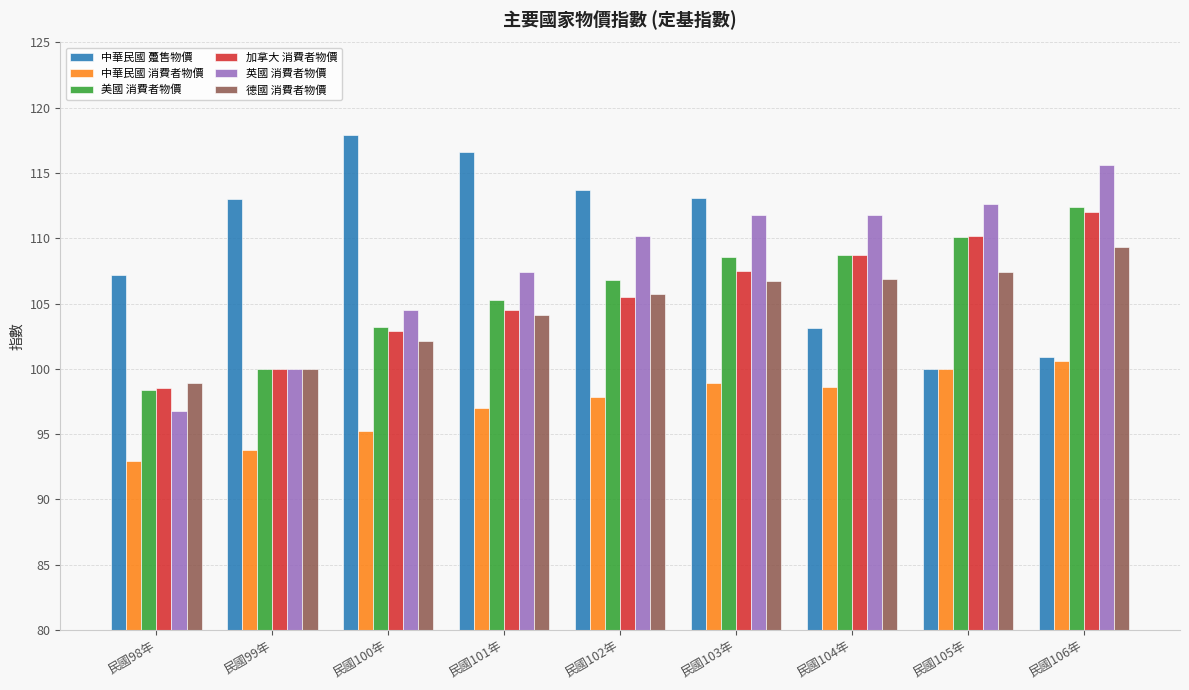

What is the spread (max minus min) of values at 民國99年?

19.2